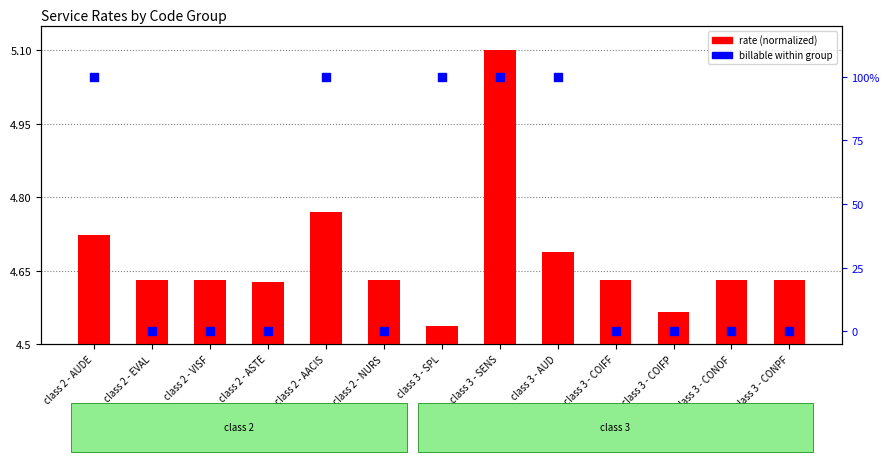

At which category is the sum across all series the highest?

class 3 - SENS